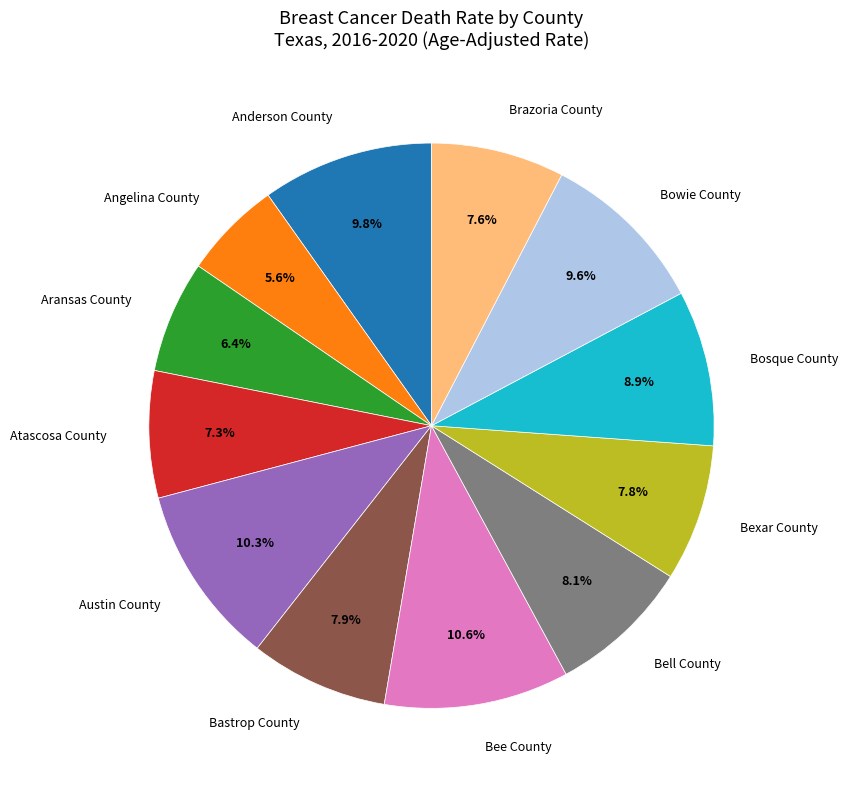

How many slices are in this pie chart?

12